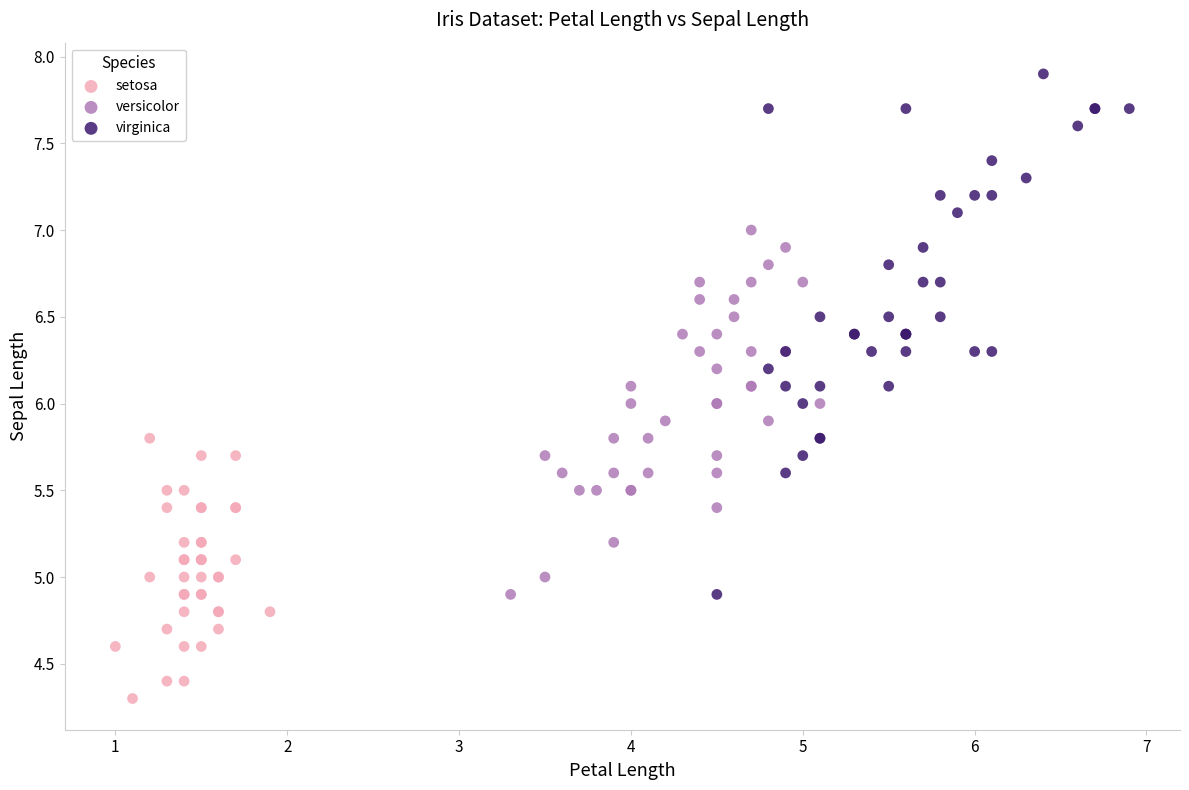

Which series contains the lowest Y value?

setosa